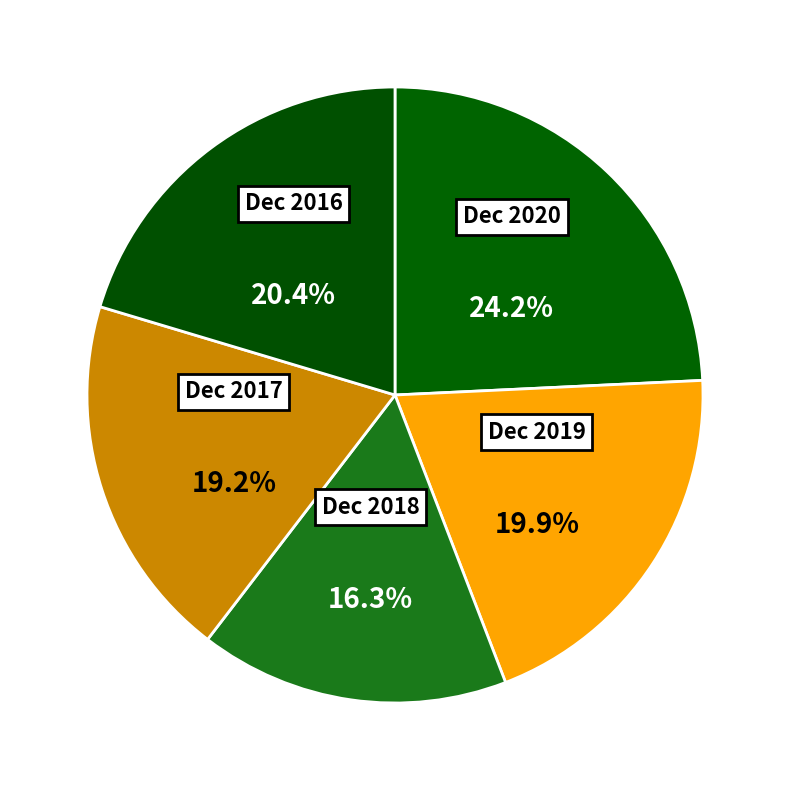

To the nearest percent, what portion does Dec 2018 represent?

16%